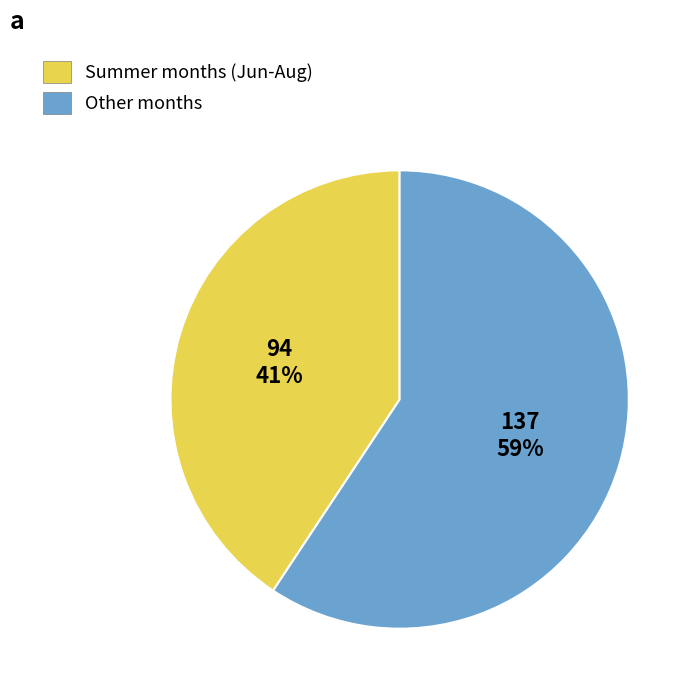

Is there any slice that represents more than half of the pie?

Yes